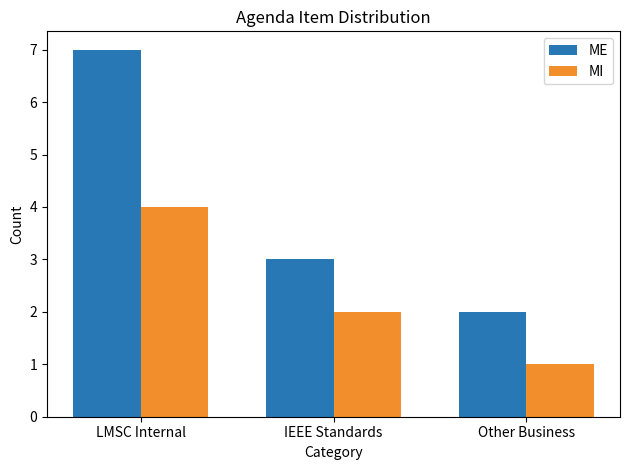

How many MI values are between 1 and 4?

3